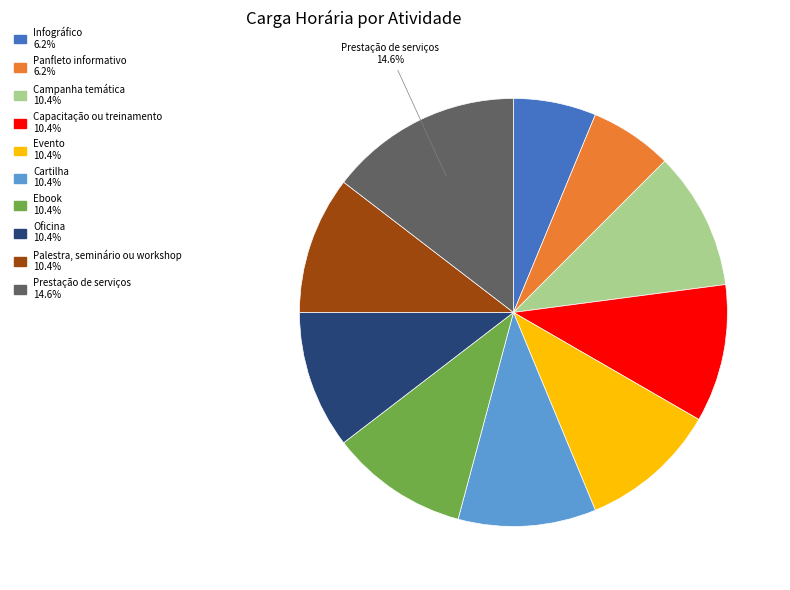

Combined, do Palestra, seminário ou workshop and Campanha temática account for over 50%?

No